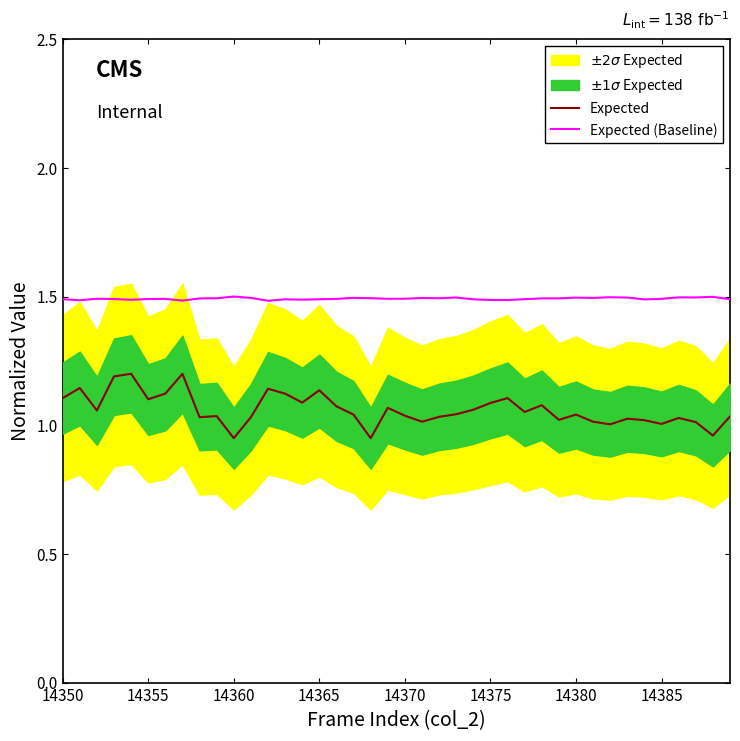

True or false: Expected and Expected (Baseline) intersect in this chart.

False